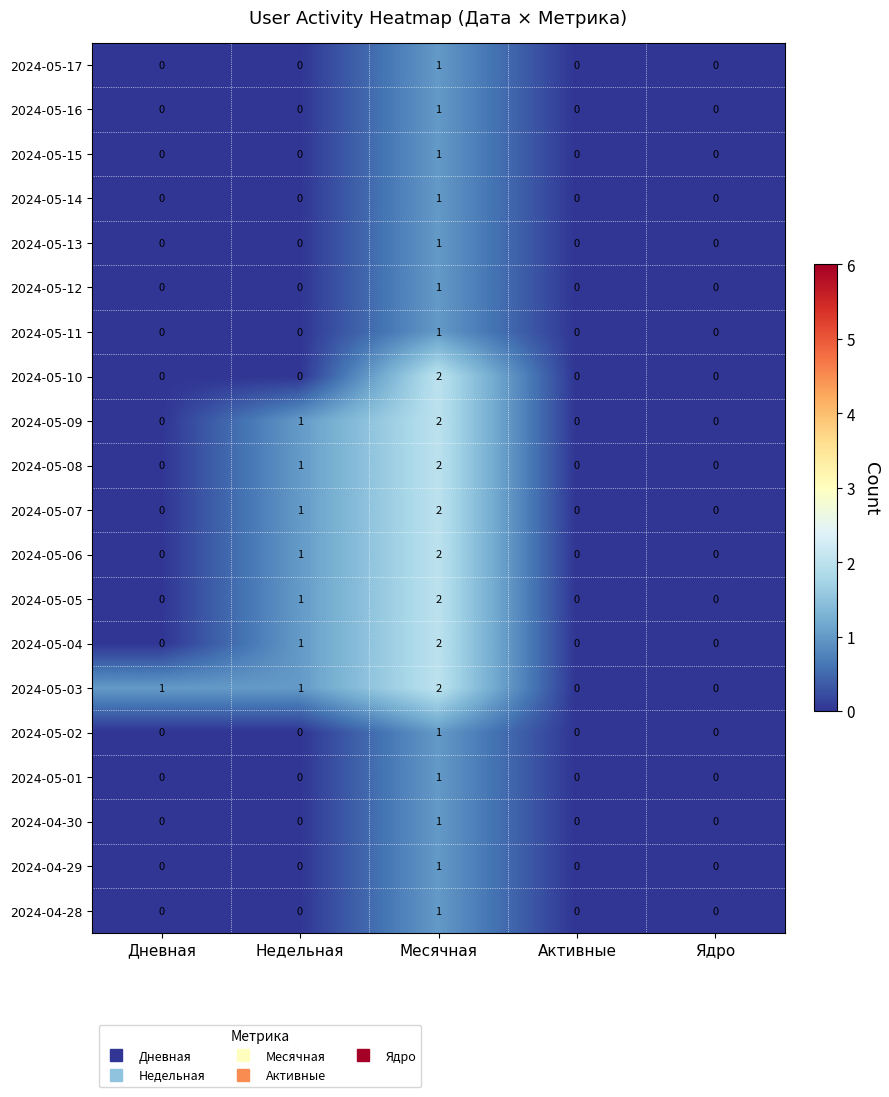

Is it true that 2024-05-05 equals 0 at Ядро?

True